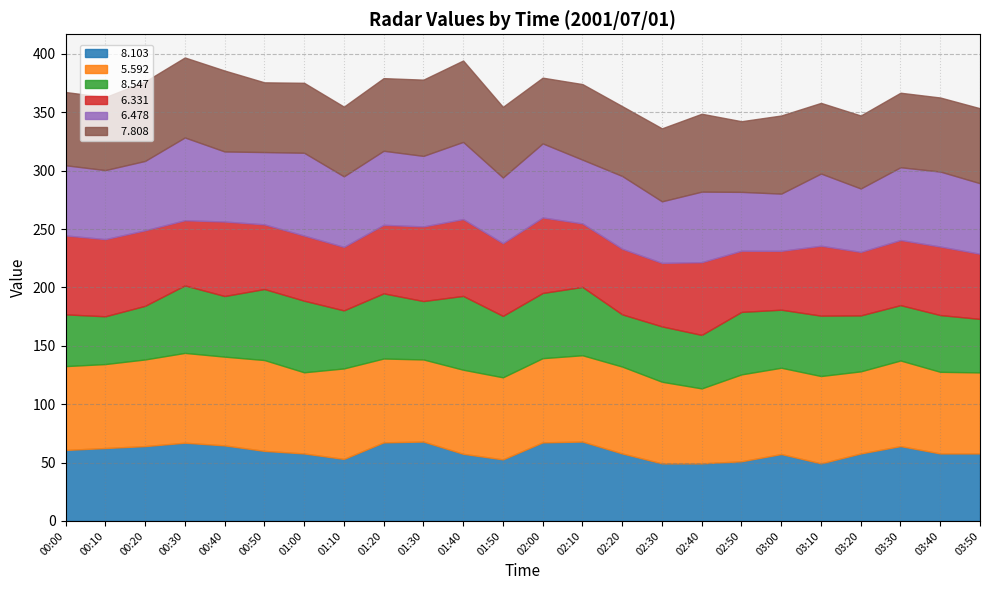

What position from the right is 02:30?

9